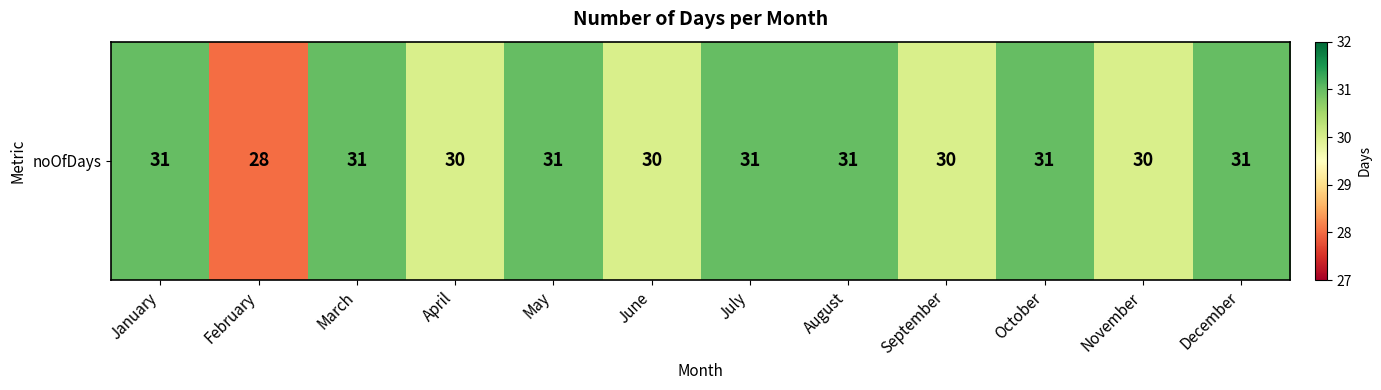

The chart shows a value of 10 at December. True or false?

False